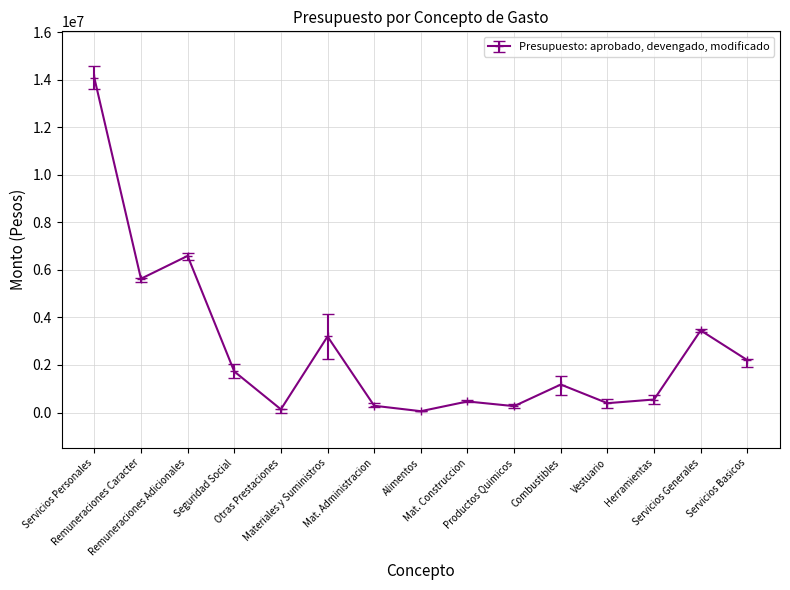

What is the maximum value shown in the chart?

14077369